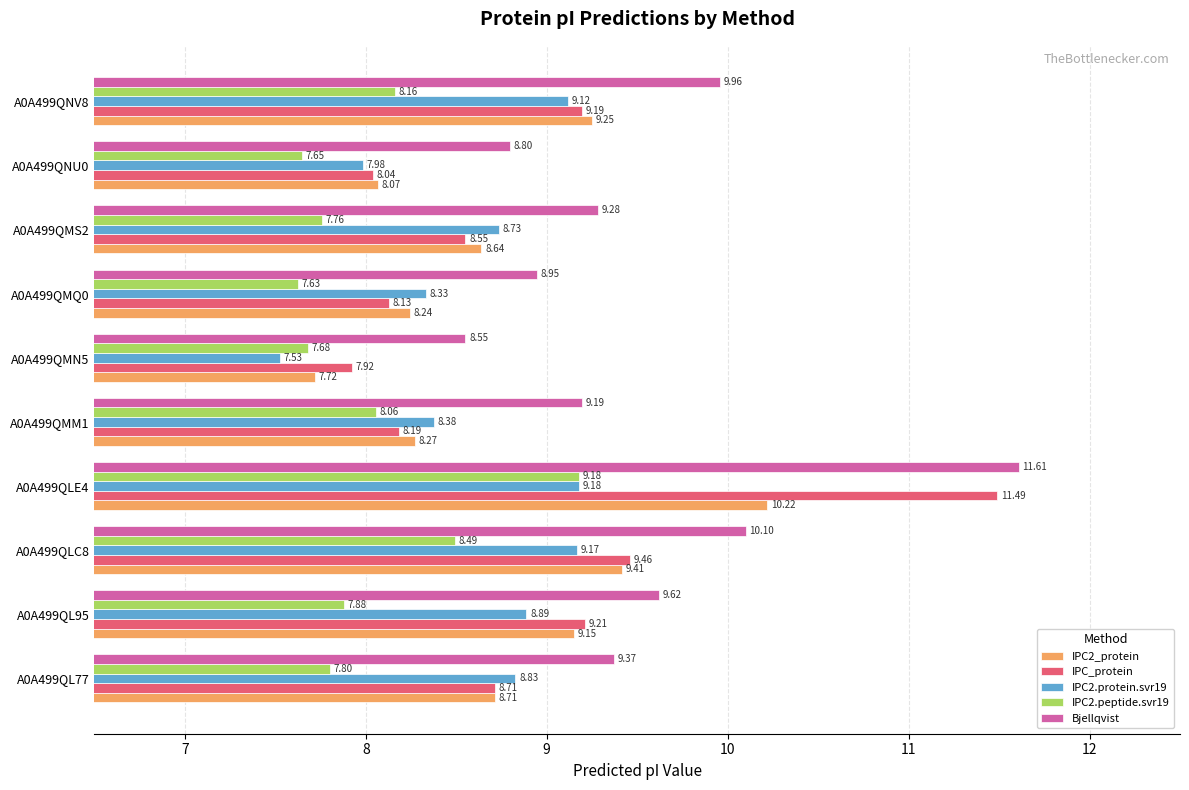

What is the average value of the Bjellqvist series?

9.5